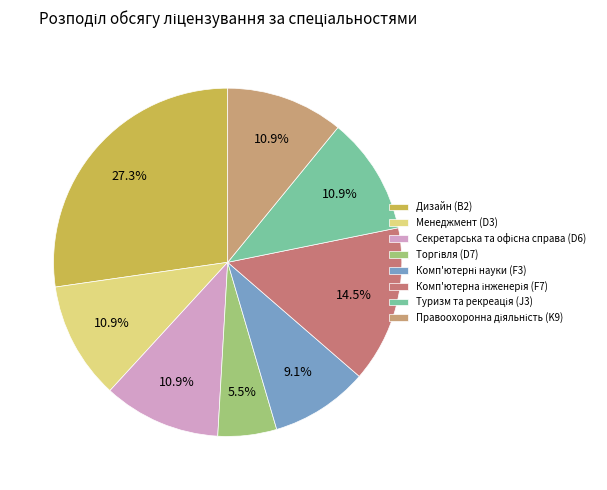

Does any single category account for the majority?

No